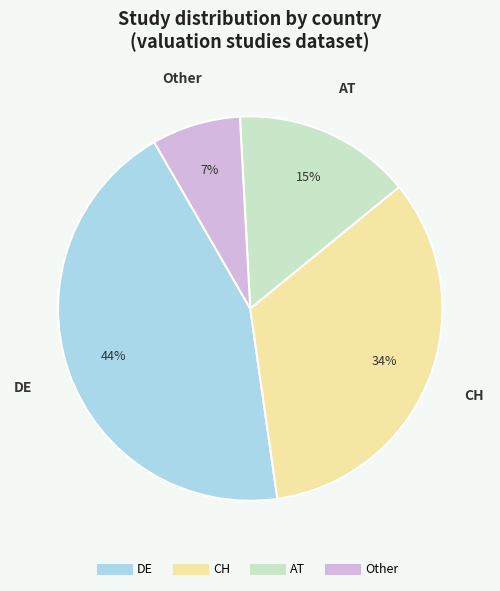

To the nearest percent, what portion does CH represent?

34%